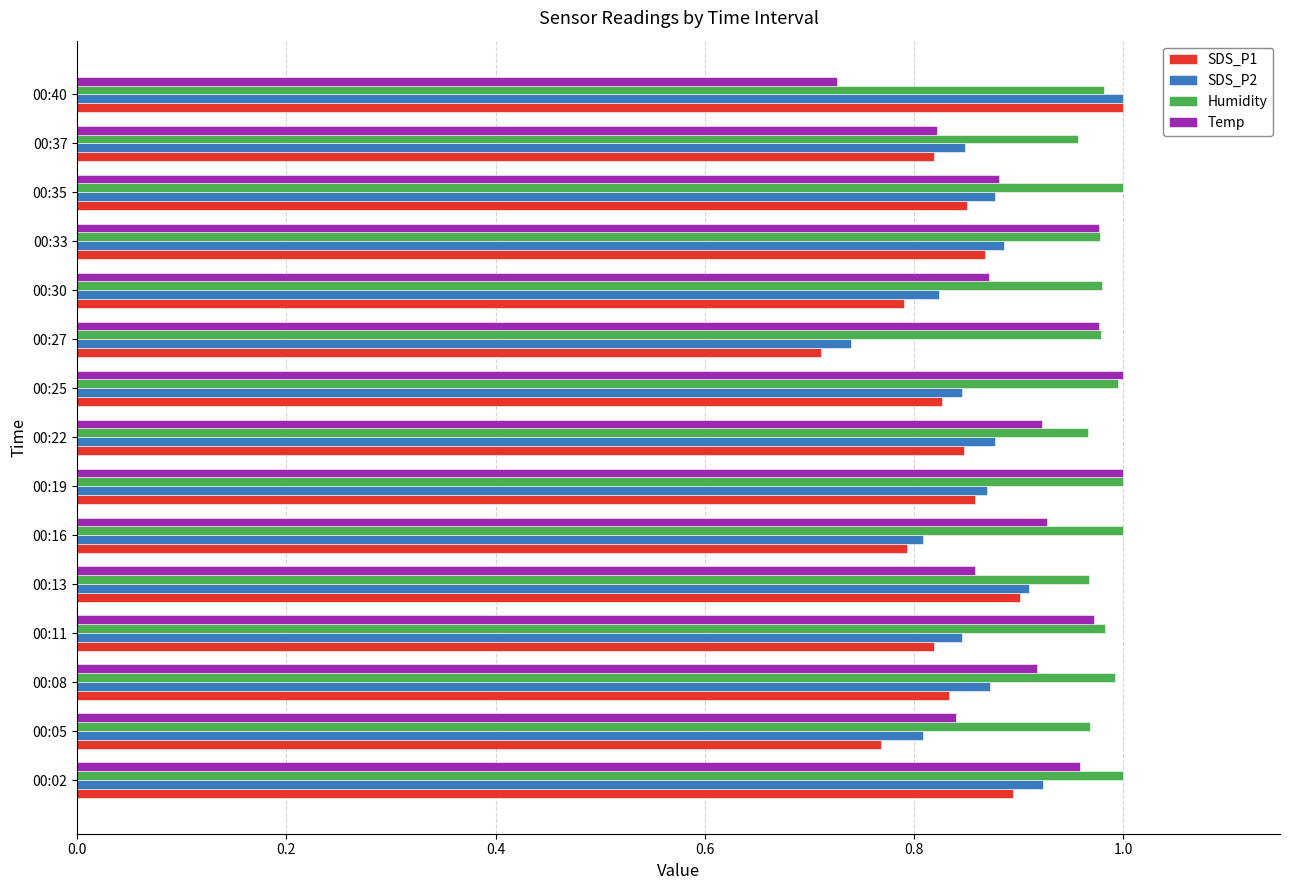

Rank the series by their average value, from highest to lowest.

Humidity, Temp, SDS_P2, SDS_P1